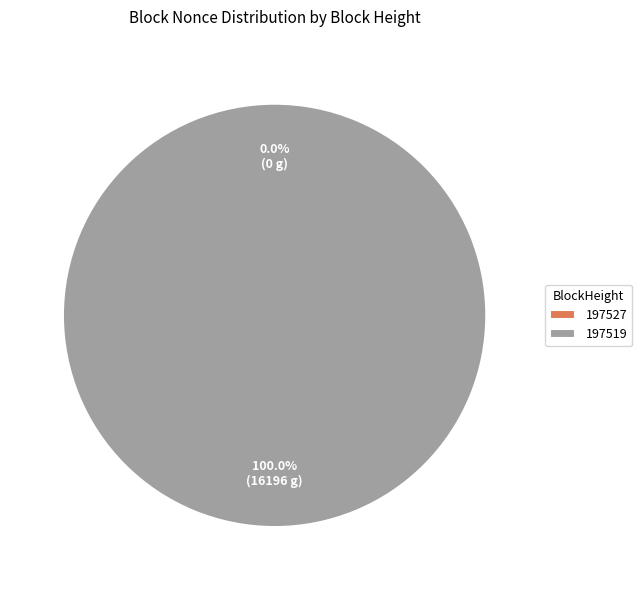

Count the number of slices in the pie.

2